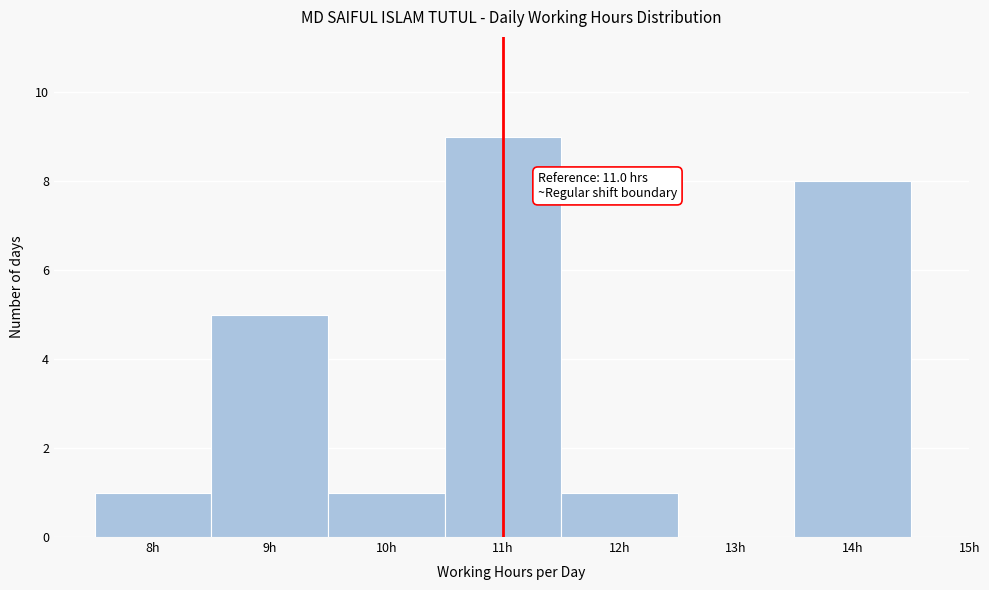

Which range on the x-axis has the tallest bar?

10.5 to 11.5